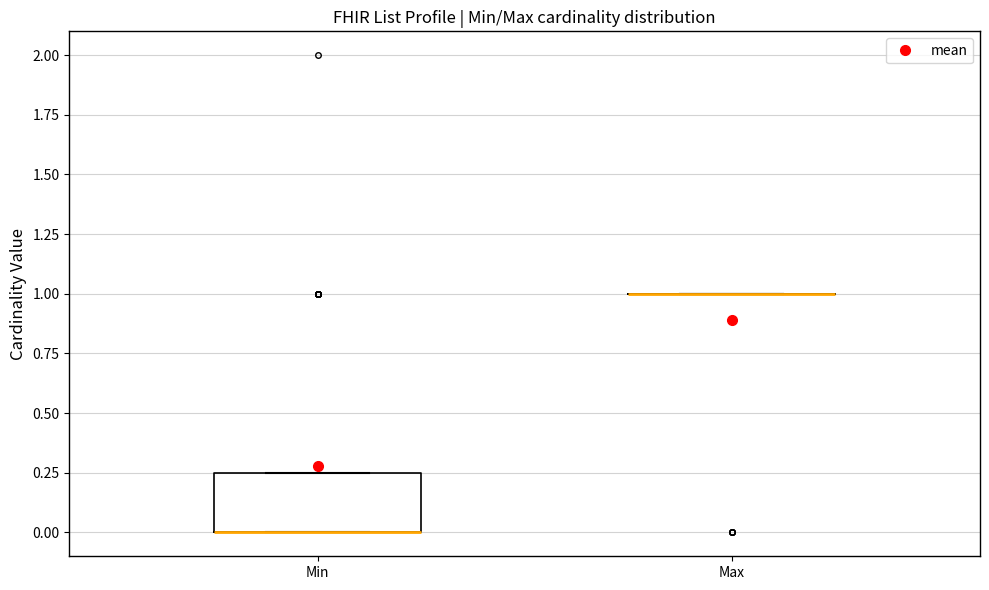

Where is the upper edge of the box for Min on the y-axis? The values are not printed on the chart, so give them approximately, as read against the axis.

0.25